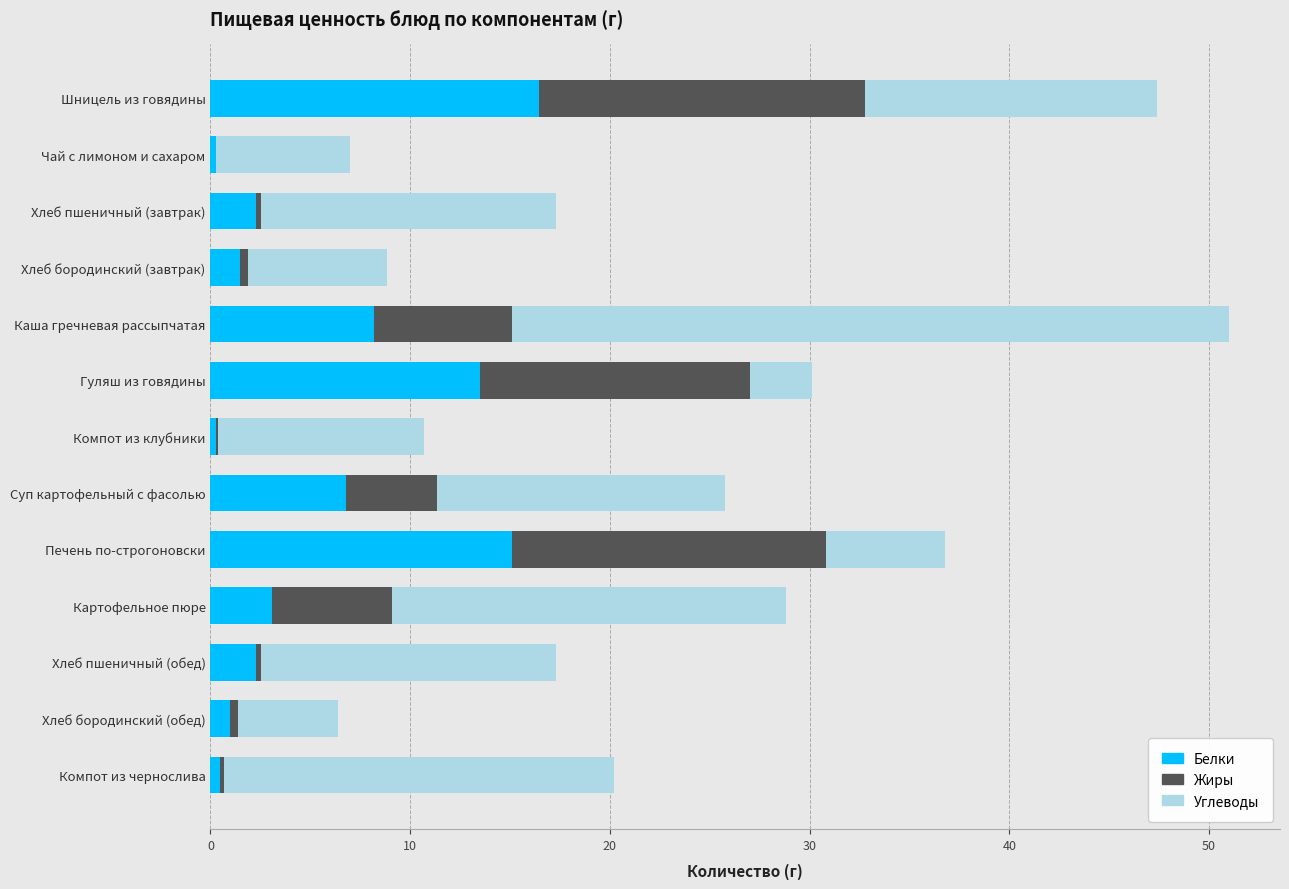

What is the total value across all series at Шницель из говядины?

47.4